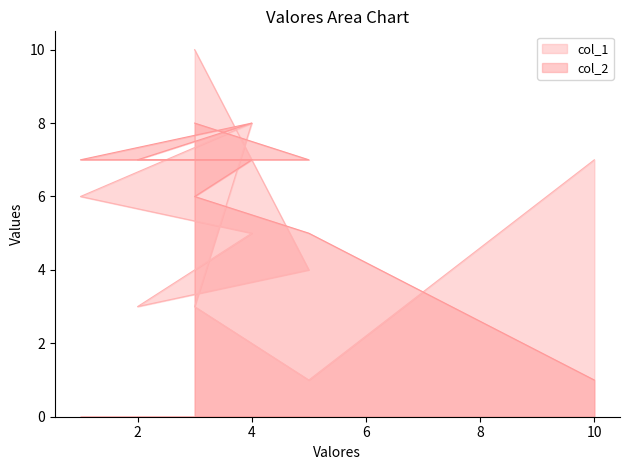

At which label is col_1 closest to 5?

4